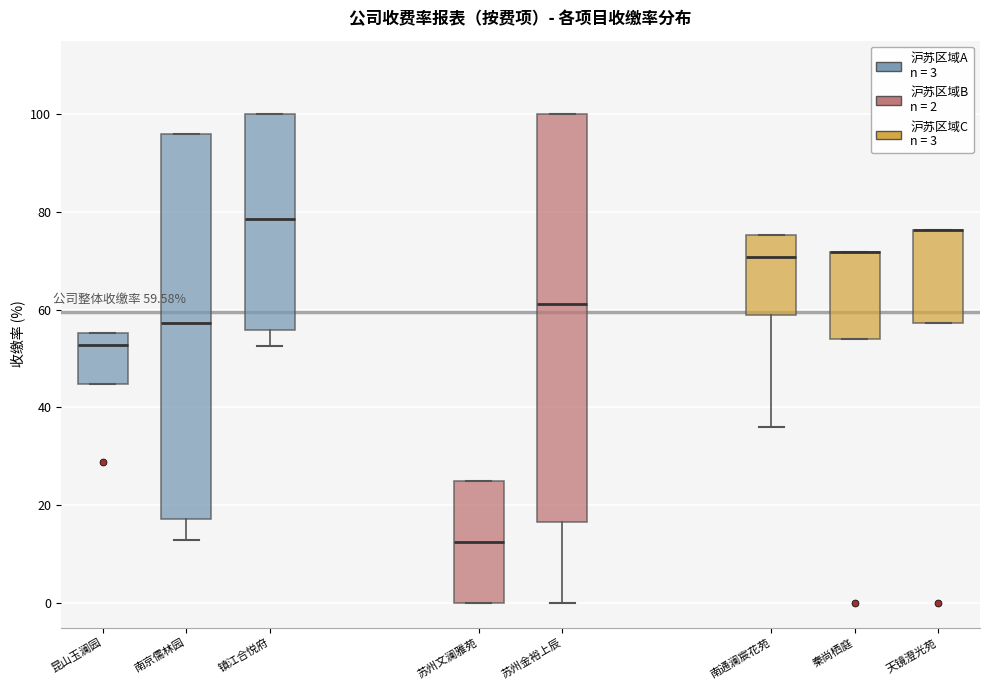

Which box is the tallest, from its lower edge to its upper edge?

苏州金裕上辰